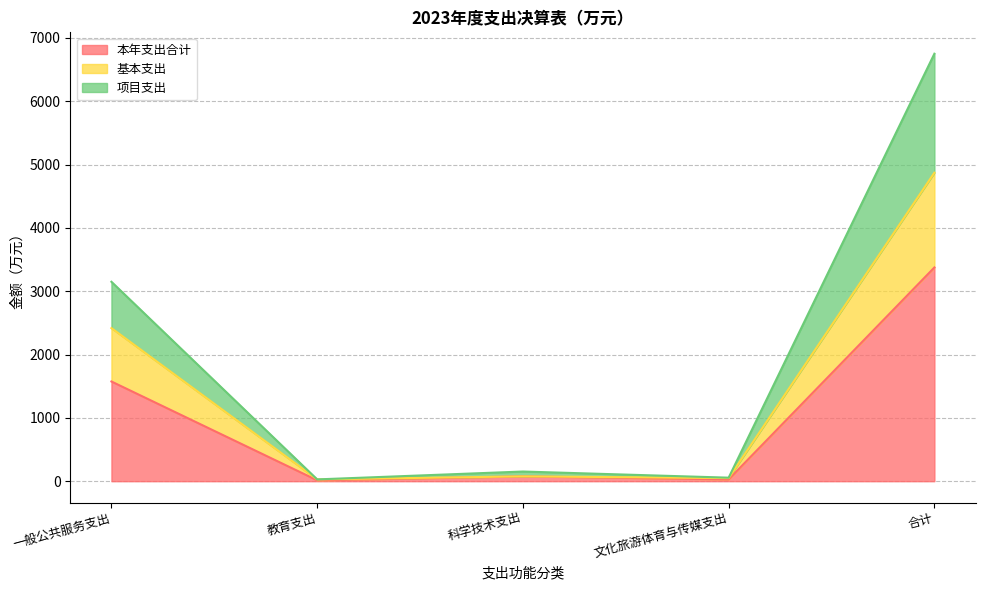

True or false: 本年支出合计 and 项目支出 cross at least once.

False